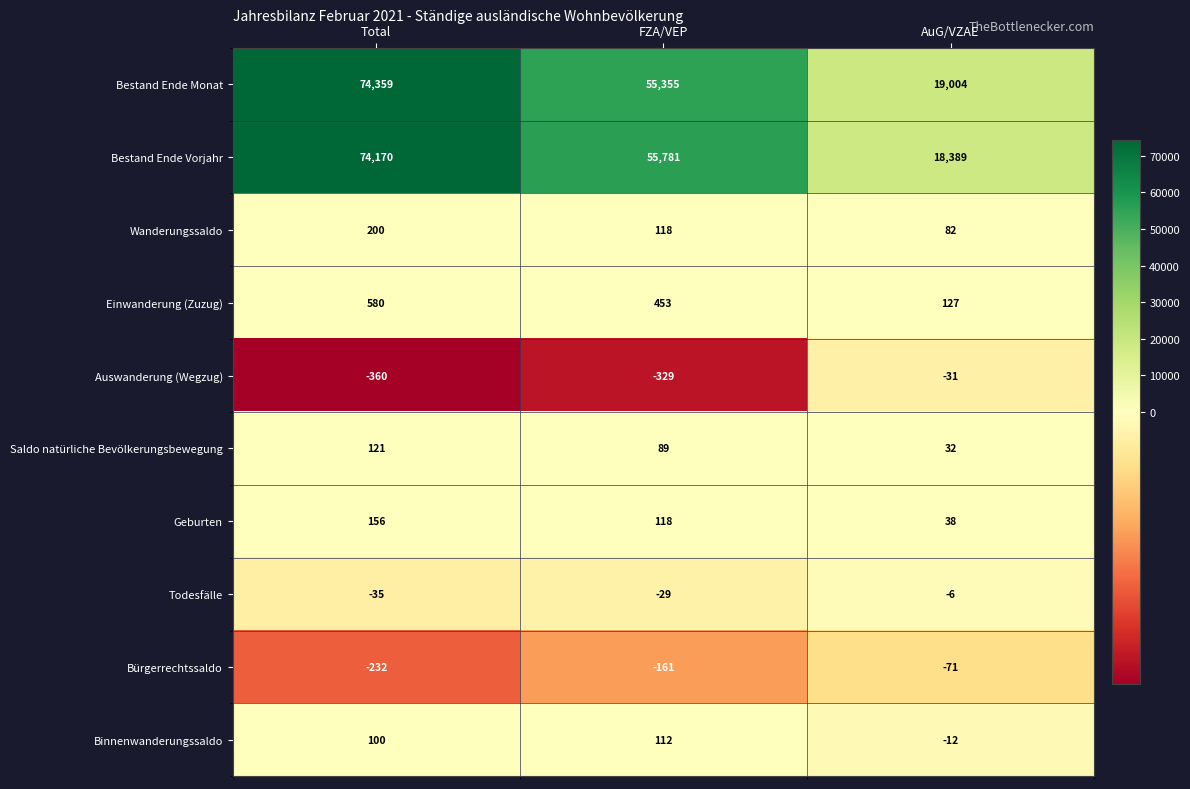

Rank the categories by Auswanderung (Wegzug) value from lowest to highest.

Total, FZA/VEP, AuG/VZAE